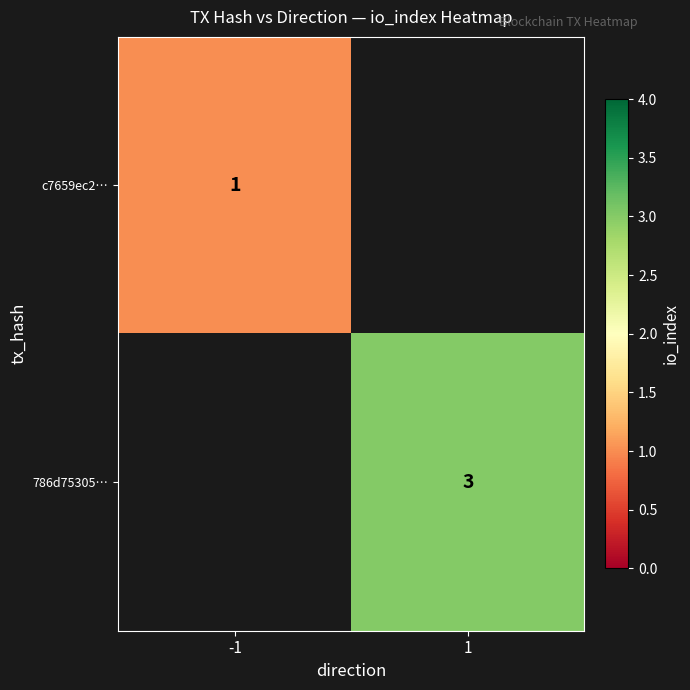

The c7659ec2… series shows 0 at -1. True or false?

False